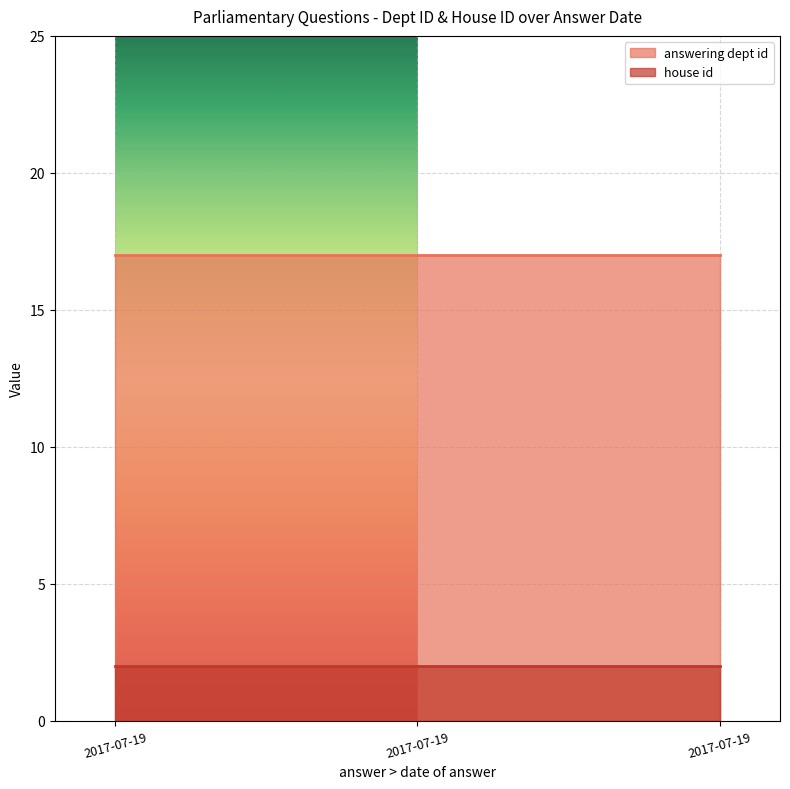

At how many categories does at least one series exceed 15?

3